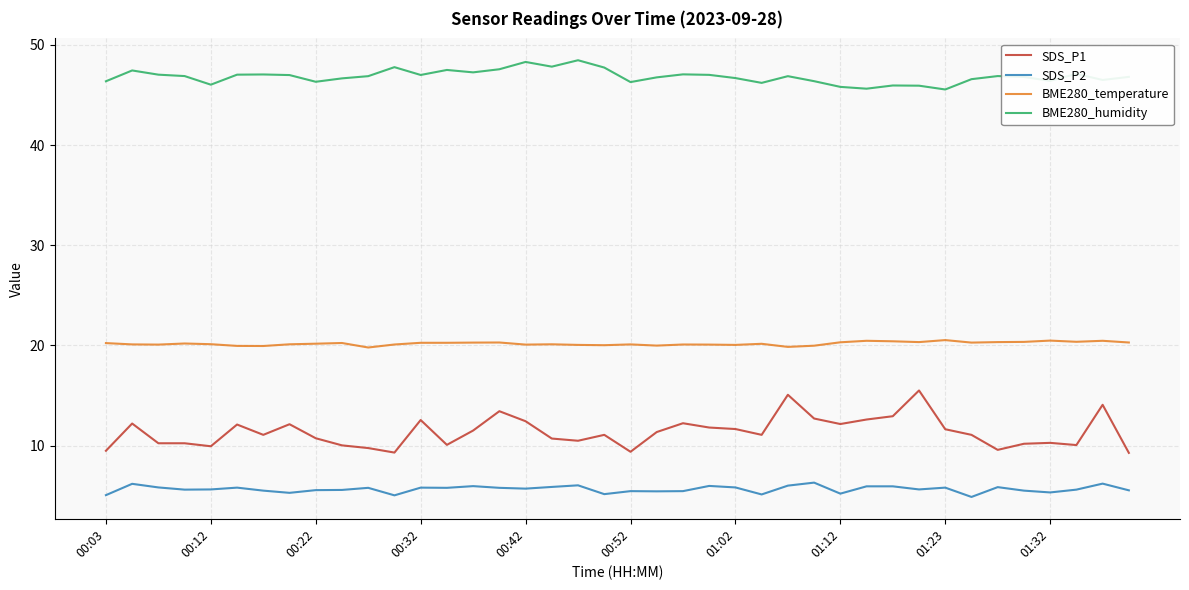

In SDS_P2, how many points are lower than both neighbors (excluding endpoints)?

12